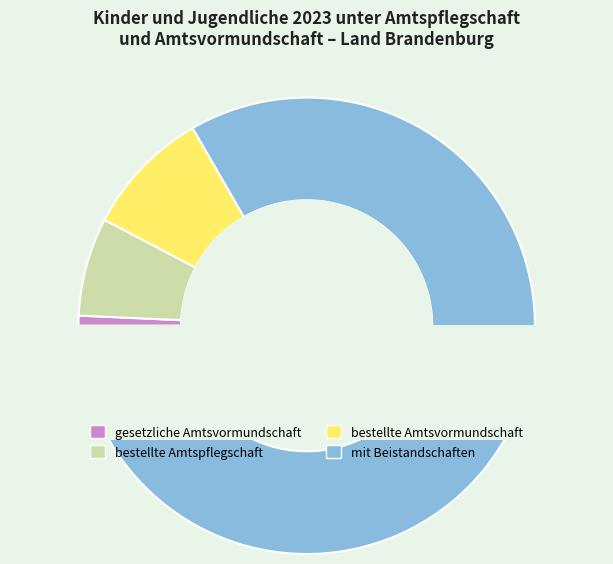

Which category accounts for the majority?

mit Beistandschaften